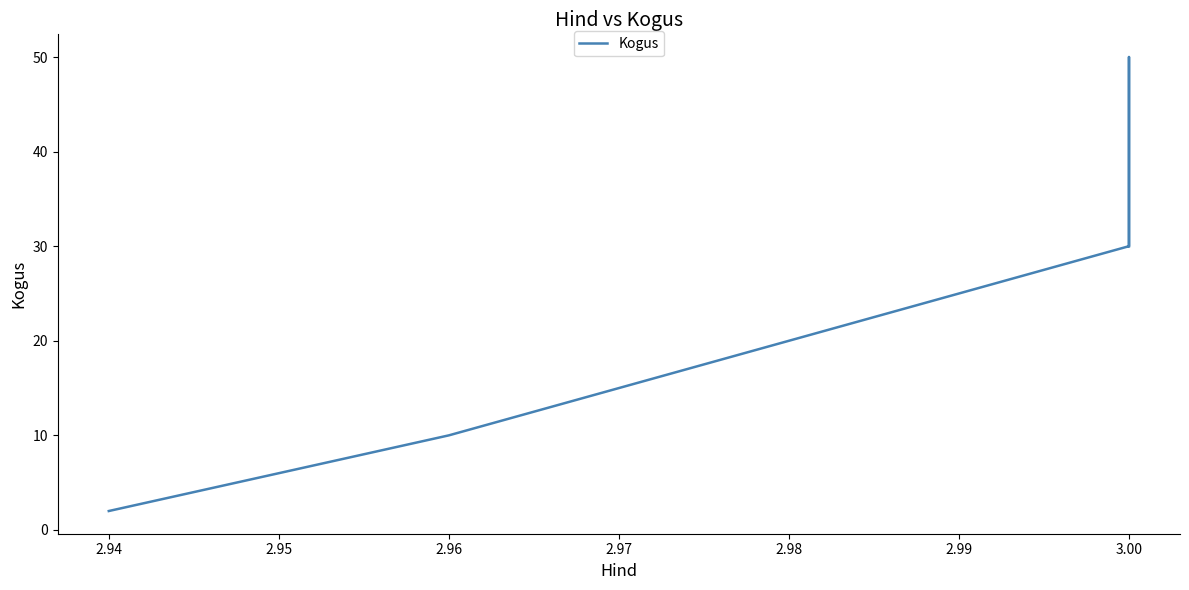

How many categories are shown in the chart?

7